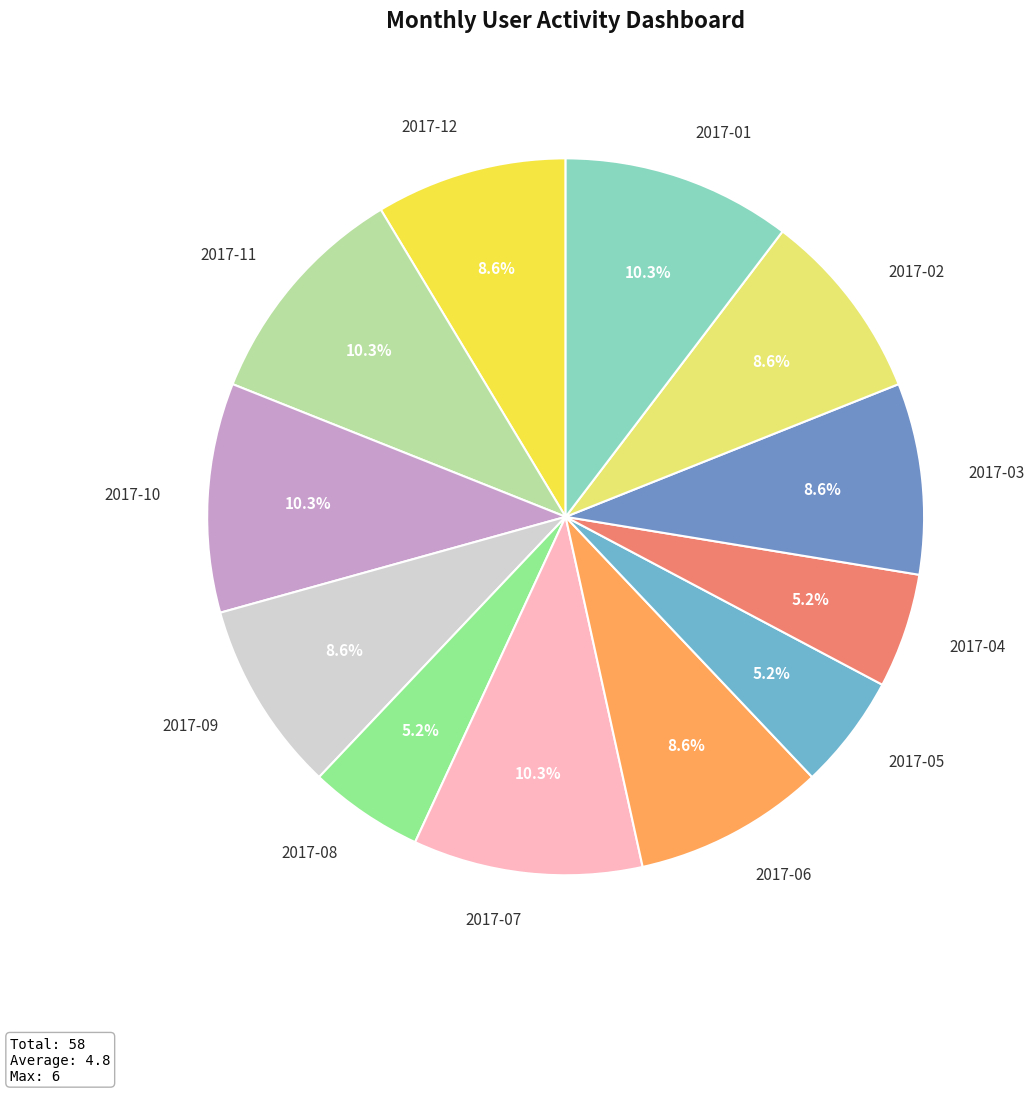

Is there a majority slice in this chart?

No